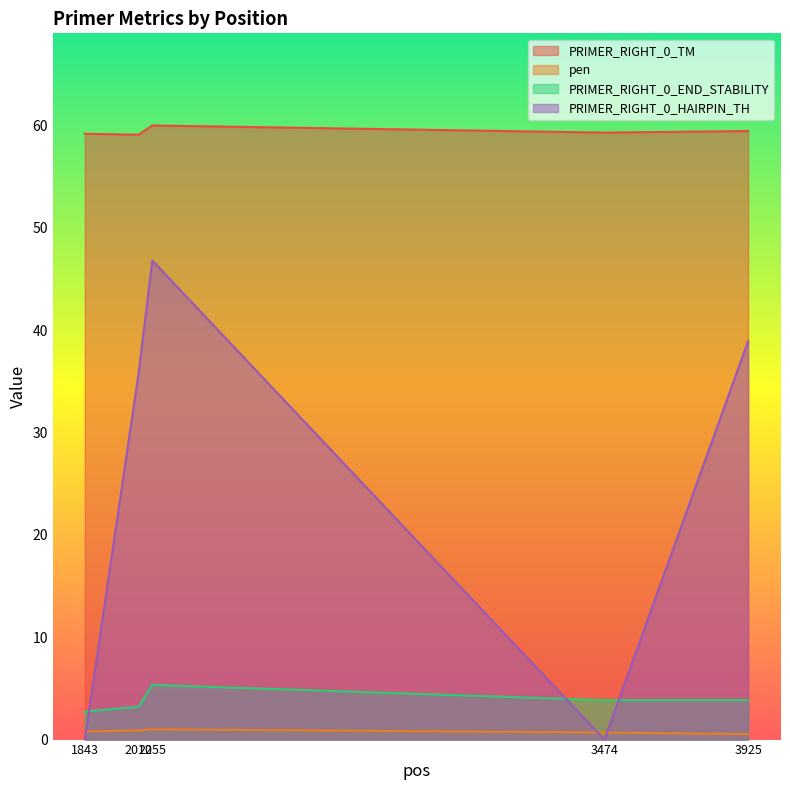

Reading left to right, extract all data points from this chart.

PRIMER_RIGHT_0_TM: 1843=59.2	2012=59.1	2055=60.0	3474=59.3	3925=59.5
pen: 1843=0.8	2012=0.9	2055=1.0	3474=0.7	3925=0.5
PRIMER_RIGHT_0_END_STABILITY: 1843=2.7	2012=3.2	2055=5.3	3474=3.9	3925=3.9
PRIMER_RIGHT_0_HAIRPIN_TH: 1843=0.0	2012=35.8	2055=46.8	3474=0.0	3925=38.9